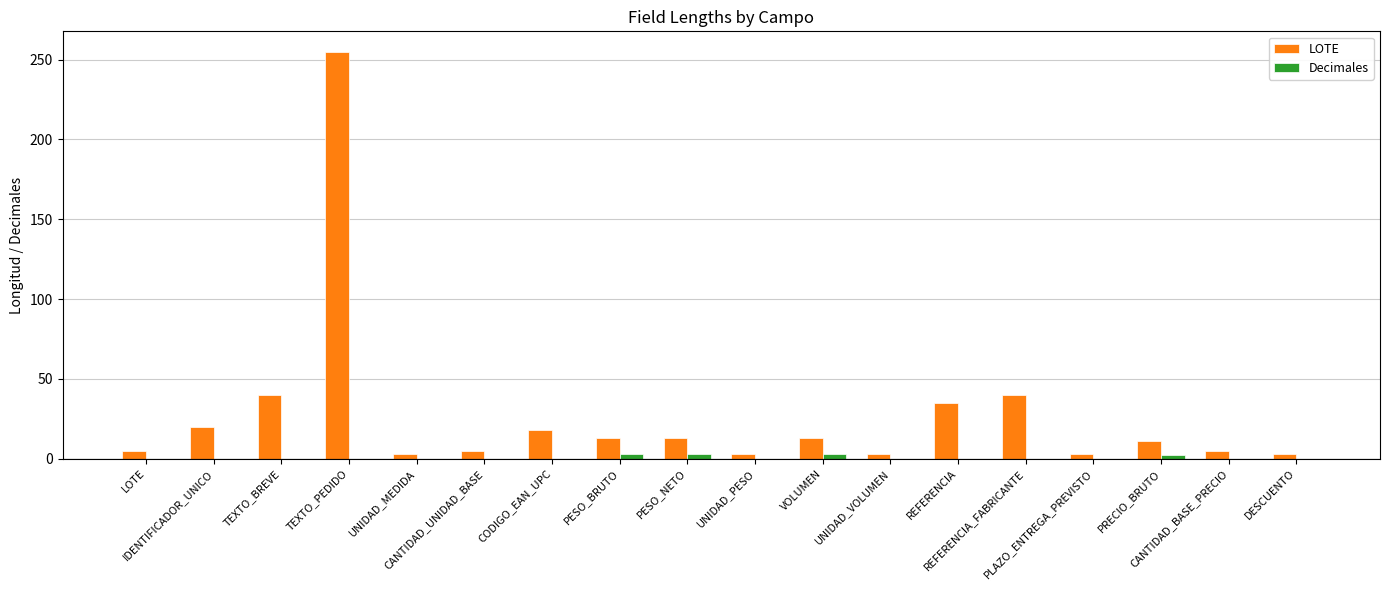

Which series has the largest total across all categories?

LOTE